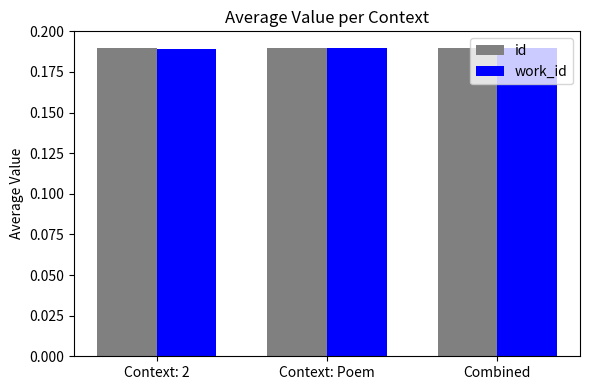

Is it true that work_id equals 0.1 at Context: 2?

False